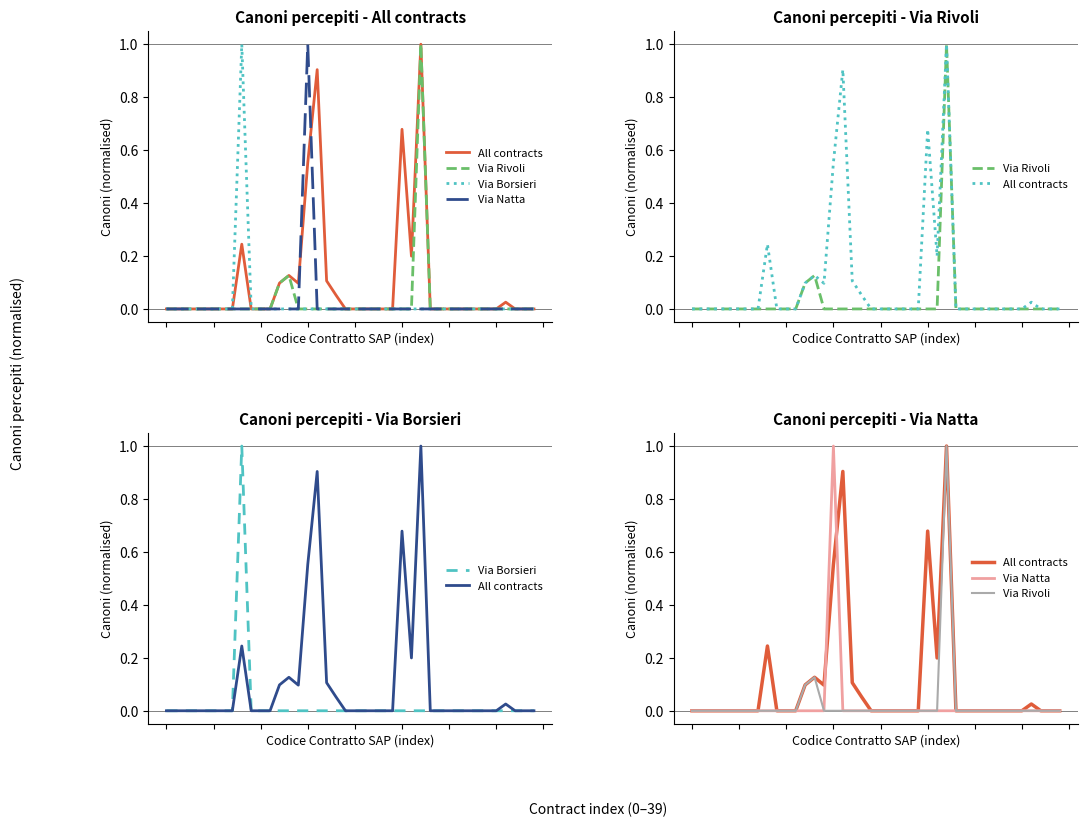

Rank the series by their maximum value, from lowest to highest.

All contracts, Via Rivoli, Via Borsieri, Via Natta